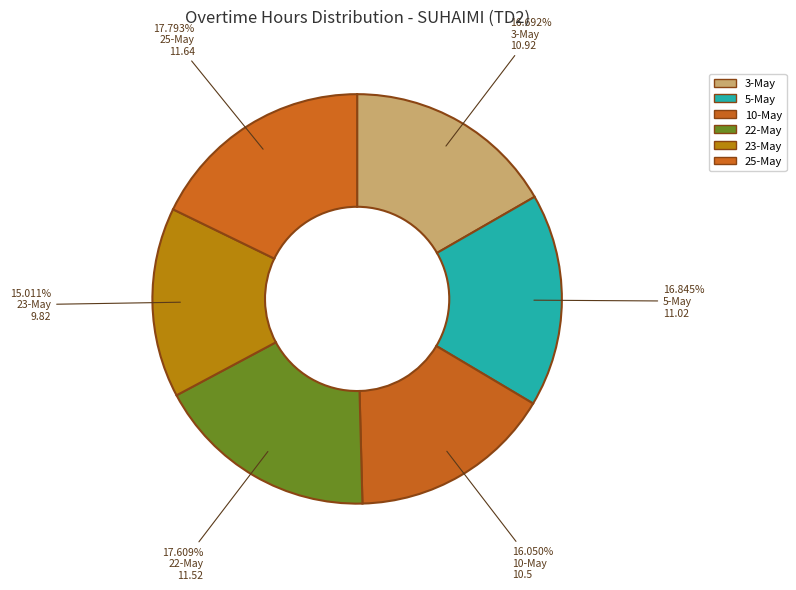

Is it true that 25-May is 6% of the pie?

False